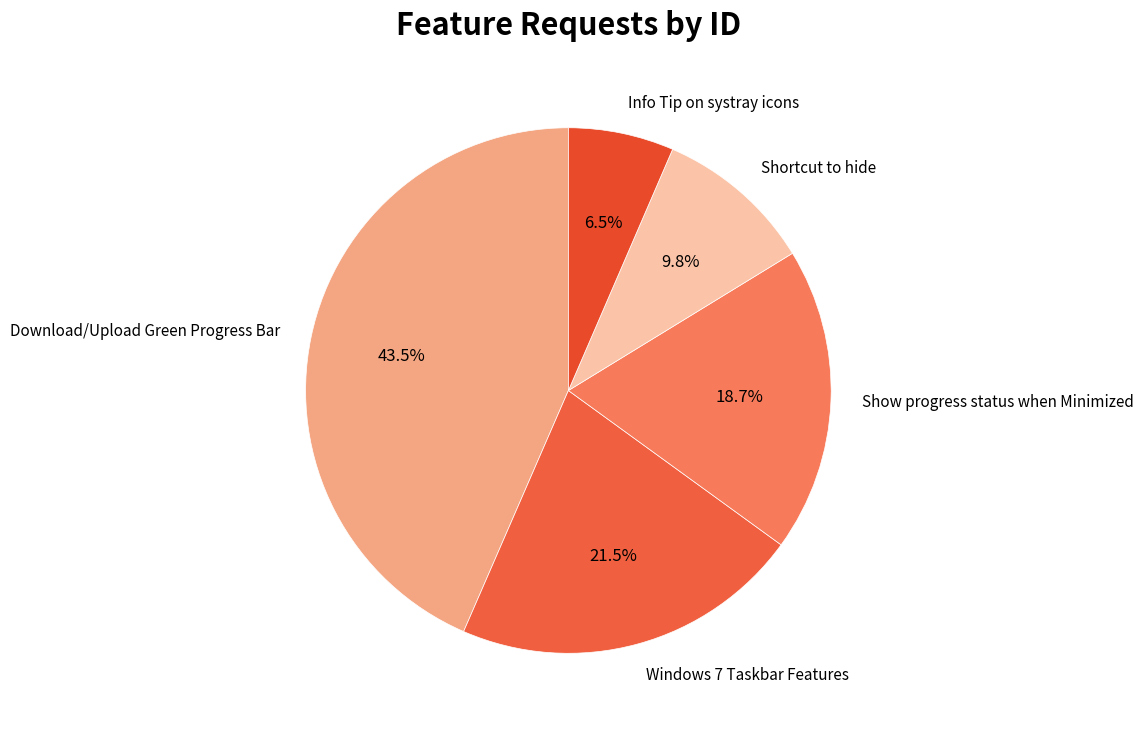

Do Shortcut to hide and Download/Upload Green Progress Bar together represent more than half of the pie?

Yes